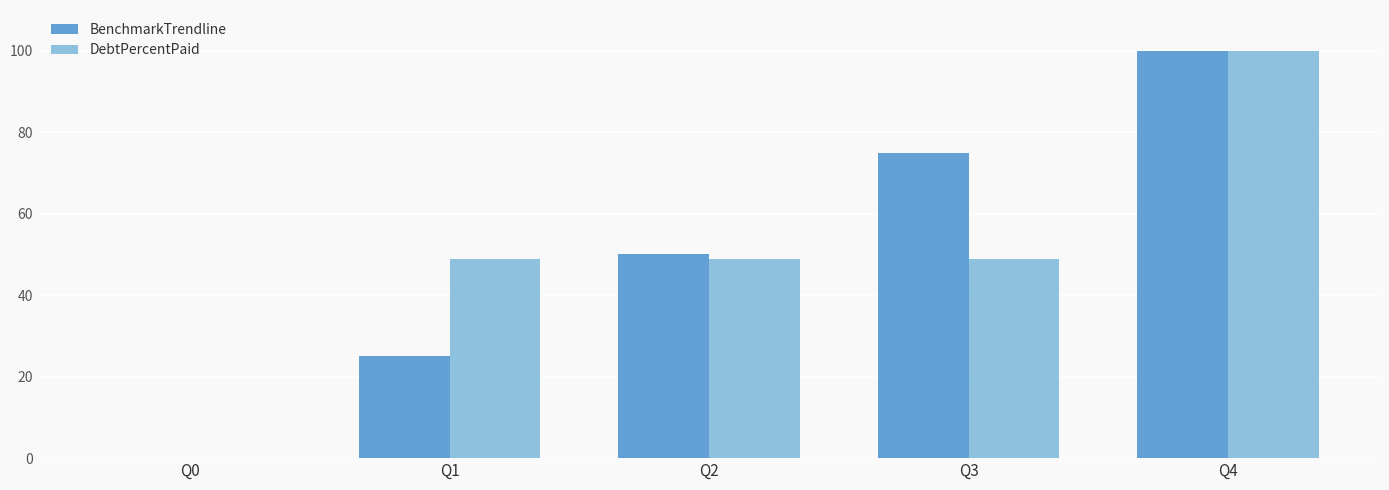

Between Q1 and Q2, which series saw the biggest shift?

BenchmarkTrendline